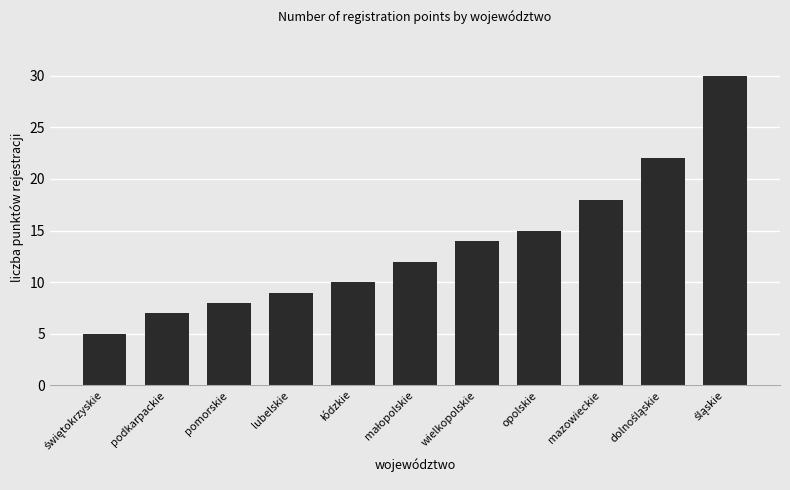

Where is the data nearest to the value 17?

mazowieckie